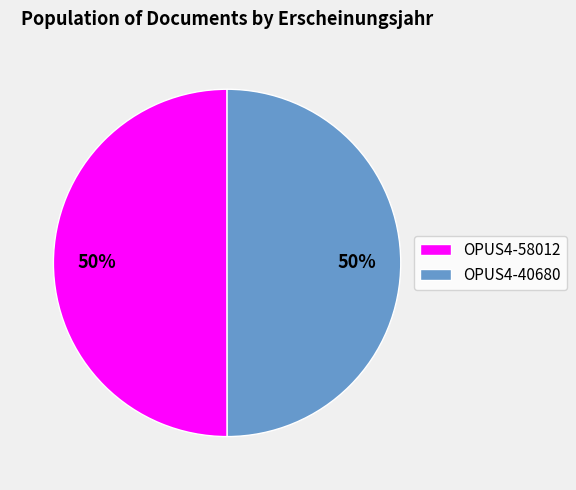

Do OPUS4-40680 and OPUS4-58012 together represent more than half of the pie?

Yes